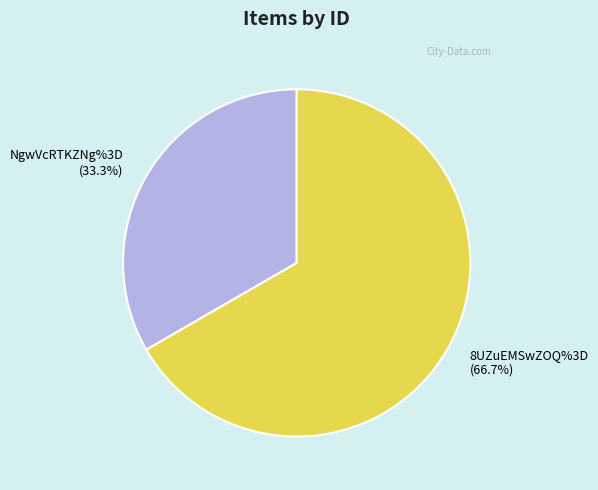

What percentage is the 8UZuEMSwZOQ%3D slice, to the nearest percent?

67%